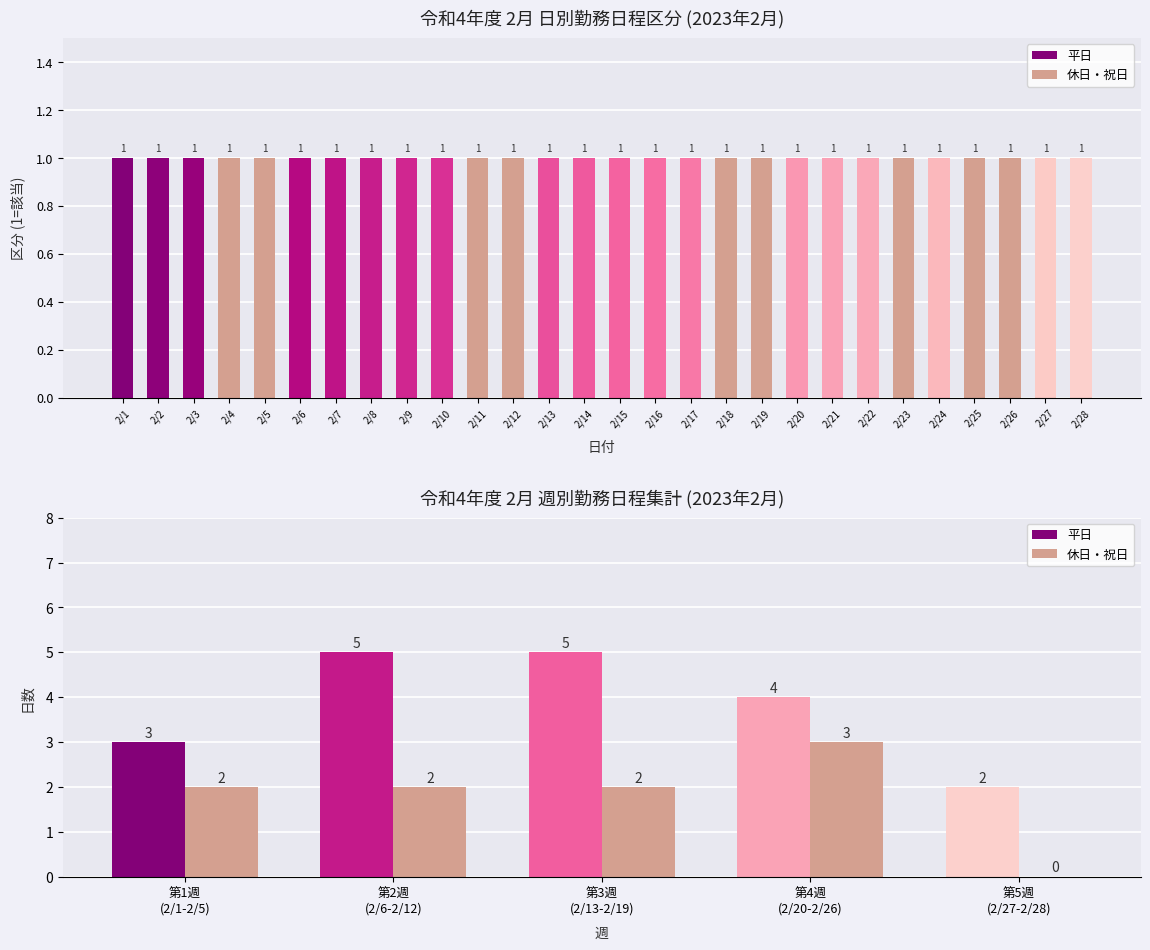

What is the value of the 休日・祝日 bar at the 4th from the left?

3